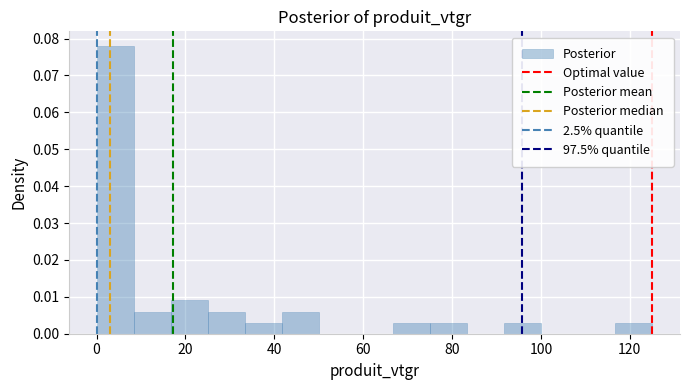

Reading left to right, transcribe this chart: for each bar, give the range it covers on the x-axis and its height. Neither the bar edges nor the heights are printed on the chart, so give them approximately, as read against the axes.

0 to 8: 0.078
8 to 16: 0.006
16 to 26: 0.009
26 to 34: 0.006
34 to 42: 0.003
42 to 50: 0.006
50 to 58: 0
58 to 66: 0
66 to 76: 0.003
76 to 84: 0.003
84 to 92: 0
92 to 100: 0.003
100 to 108: 0
108 to 116: 0
116 to 126: 0.003